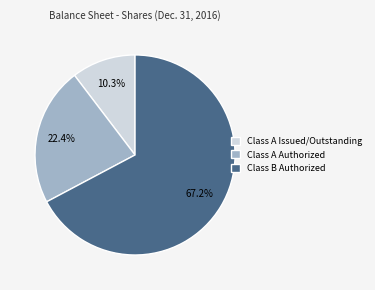

Is it true that Class B Authorized is 54% of the pie?

False